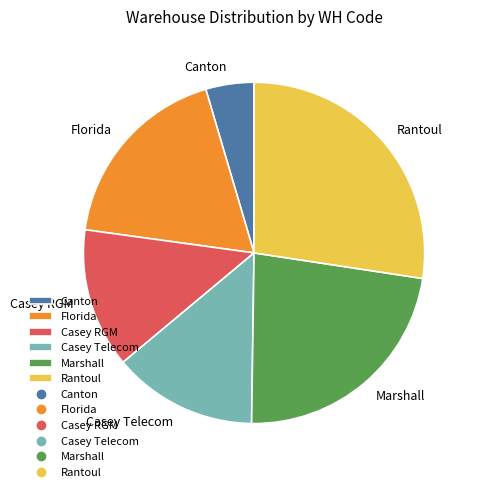

What is the ratio of the value at Marshall to the value at Casey RGM?

1.7